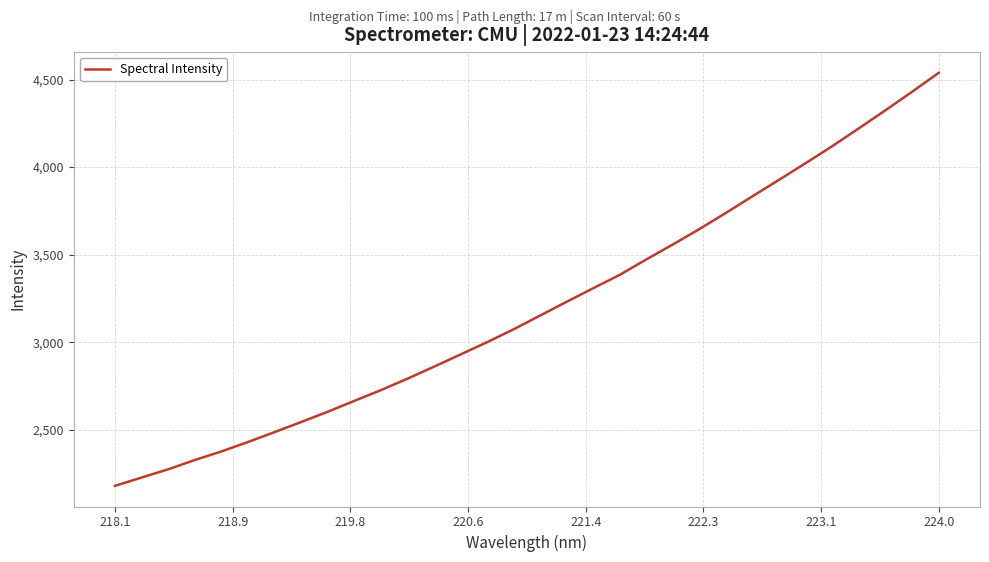

Does the chart display data point markers on the line(s)?

No